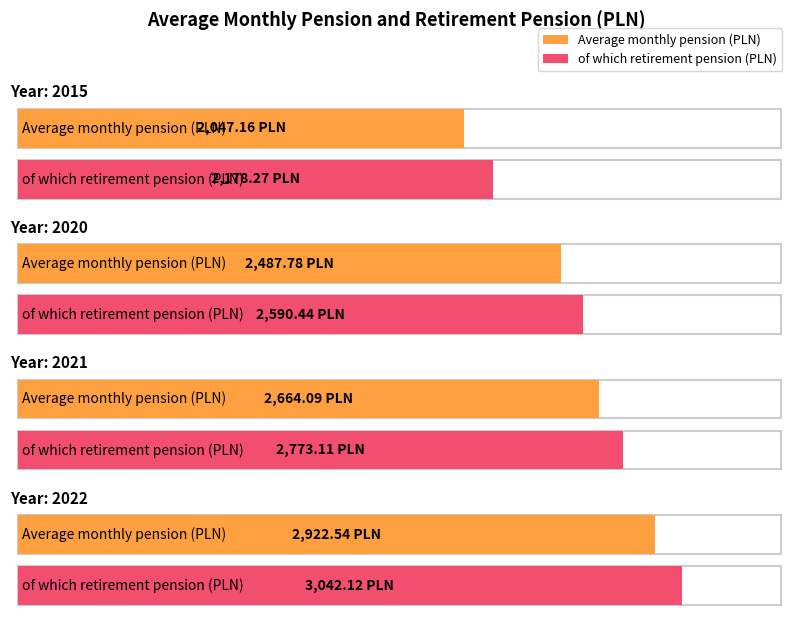

Reading left to right, list all the values displayed in this chart.

Average monthly pension (PLN): 2047.2	2487.8	2664.1	2922.5
of which retirement pension (PLN): 2178.3	2590.4	2773.1	3042.1